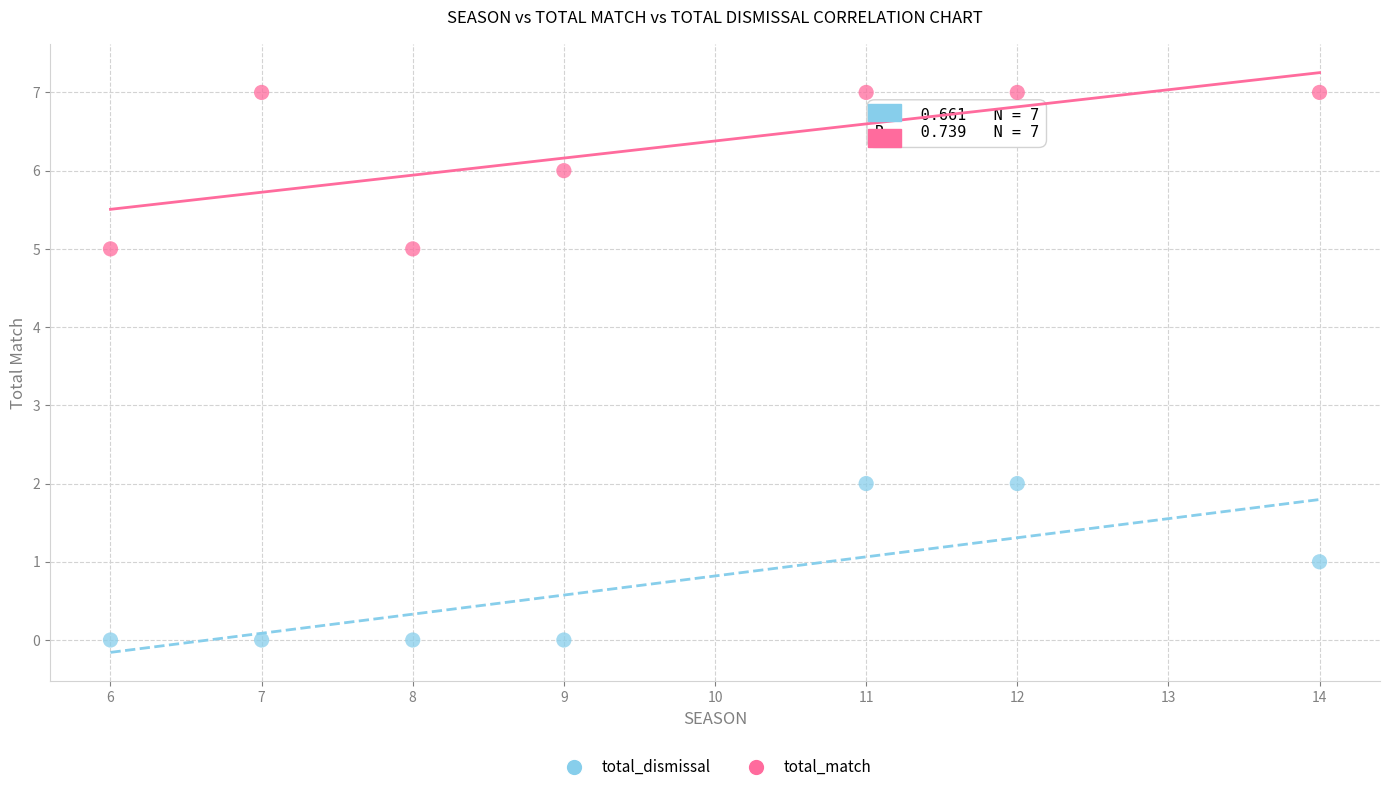

What is the X range (max minus min) for the scatter plot?

8